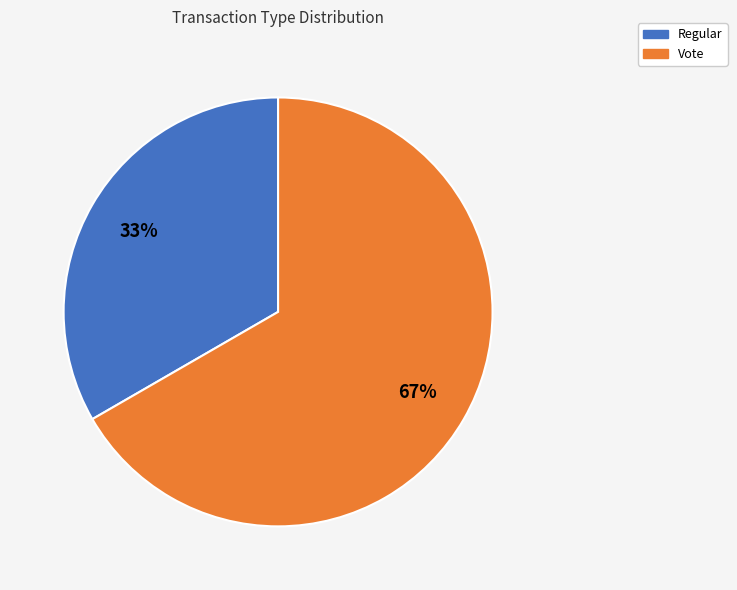

How many slices are in this pie chart?

2